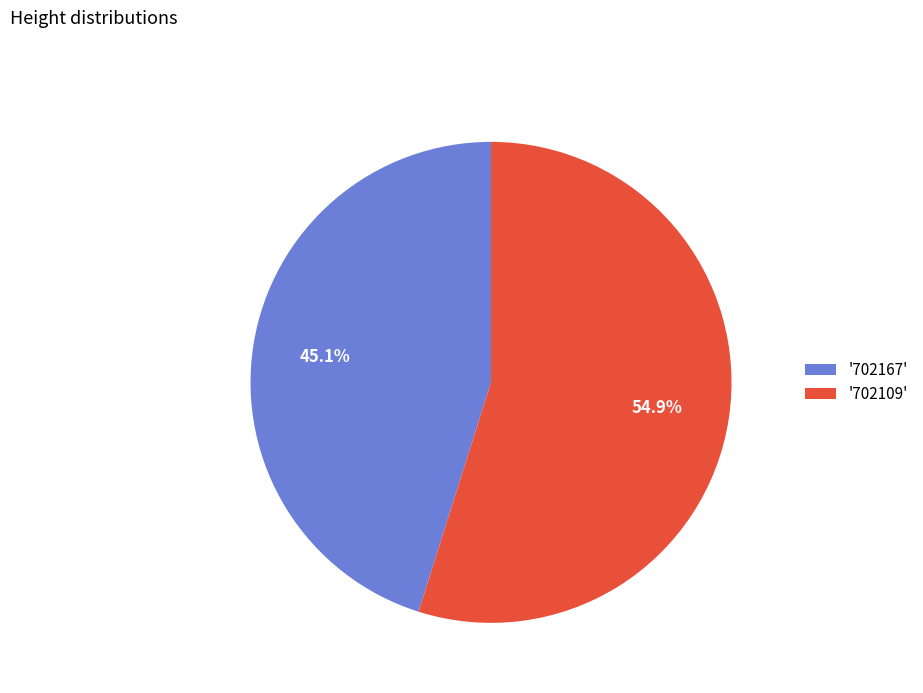

How many segments does this pie chart have?

2